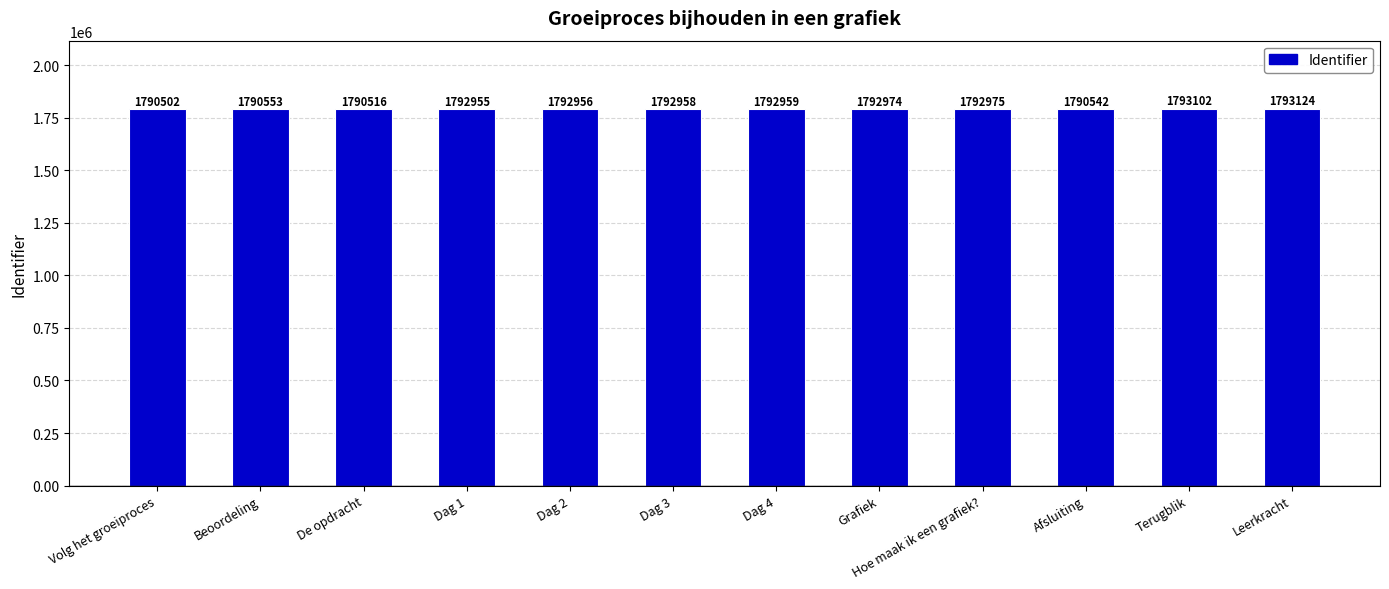

Where is the data nearest to the value 1791813?

Dag 1